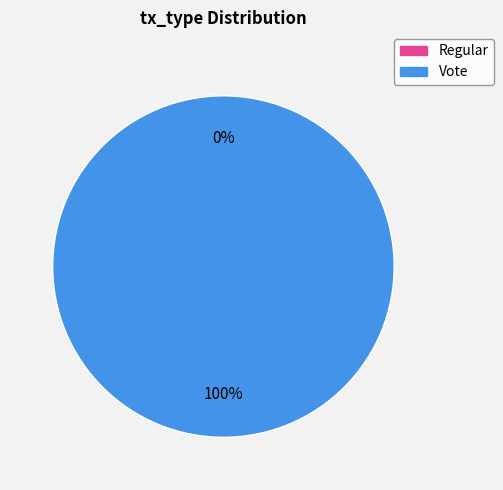

Is it true that Regular is 0% of the pie?

True